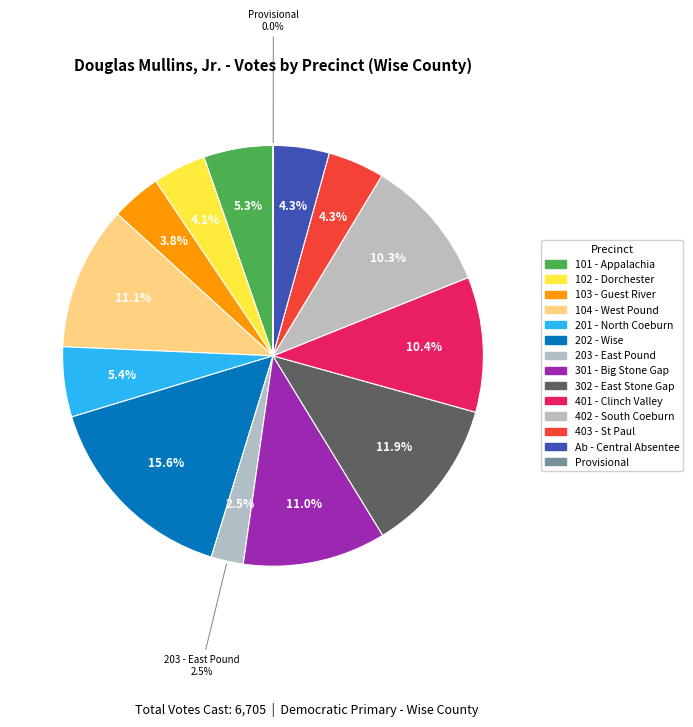

What is the change in value from 203 - East Pound to Provisional?

-164